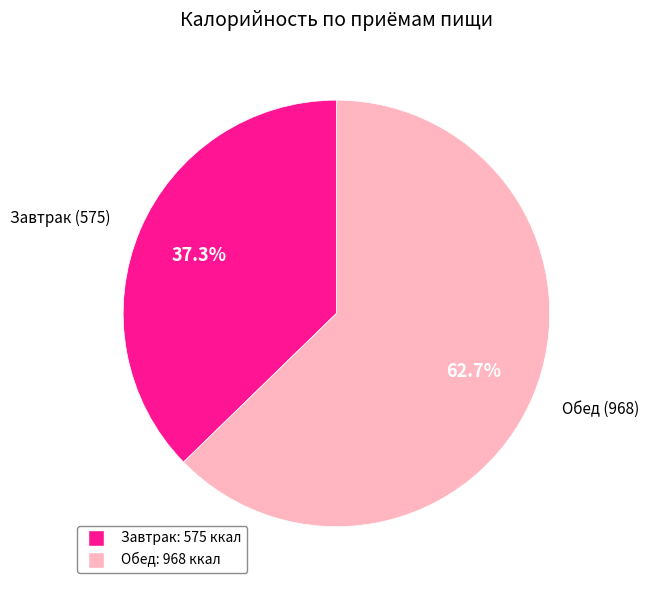

Which has a higher value, Завтрак or Обед?

Обед